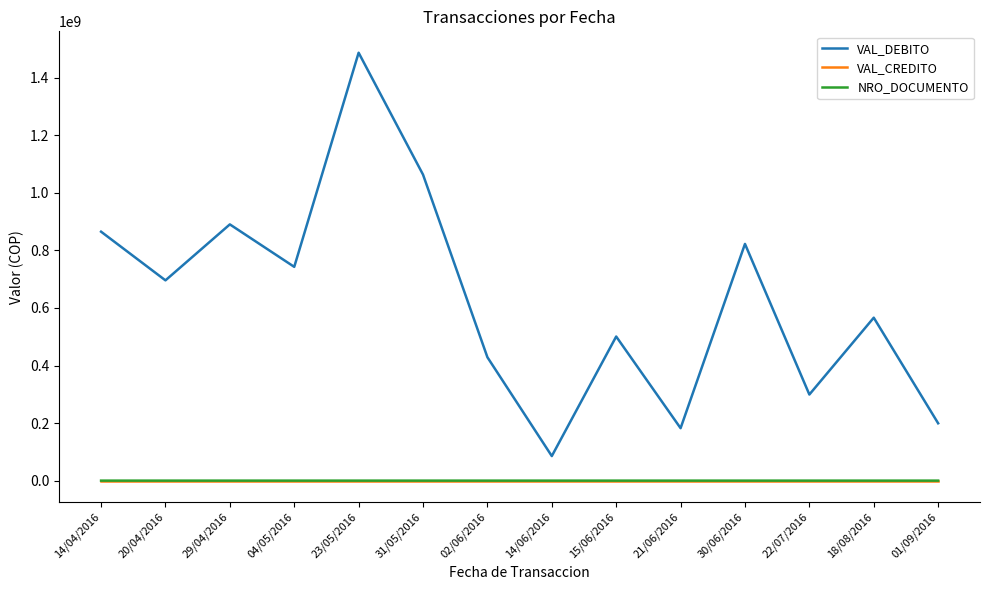

What is the average value of the NRO_DOCUMENTO series?

4518